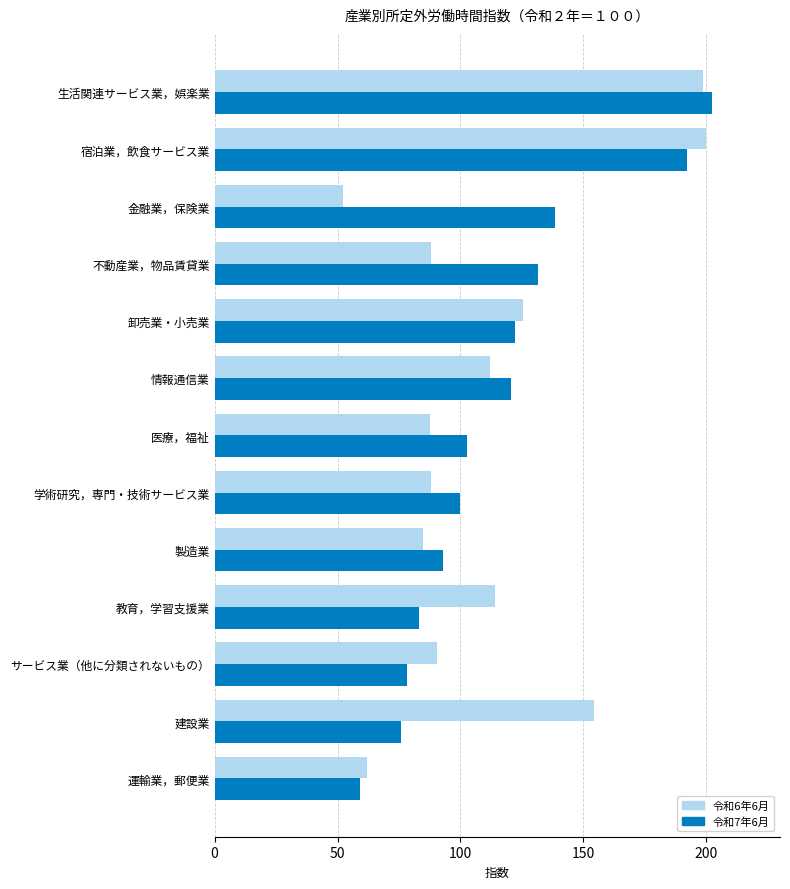

Which label corresponds to the smallest value in the chart?

金融業，保険業